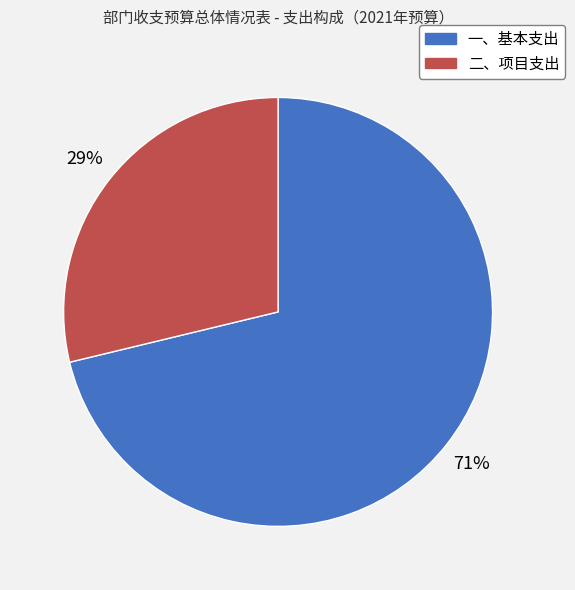

To the nearest percent, what portion does 二、项目支出 represent?

29%